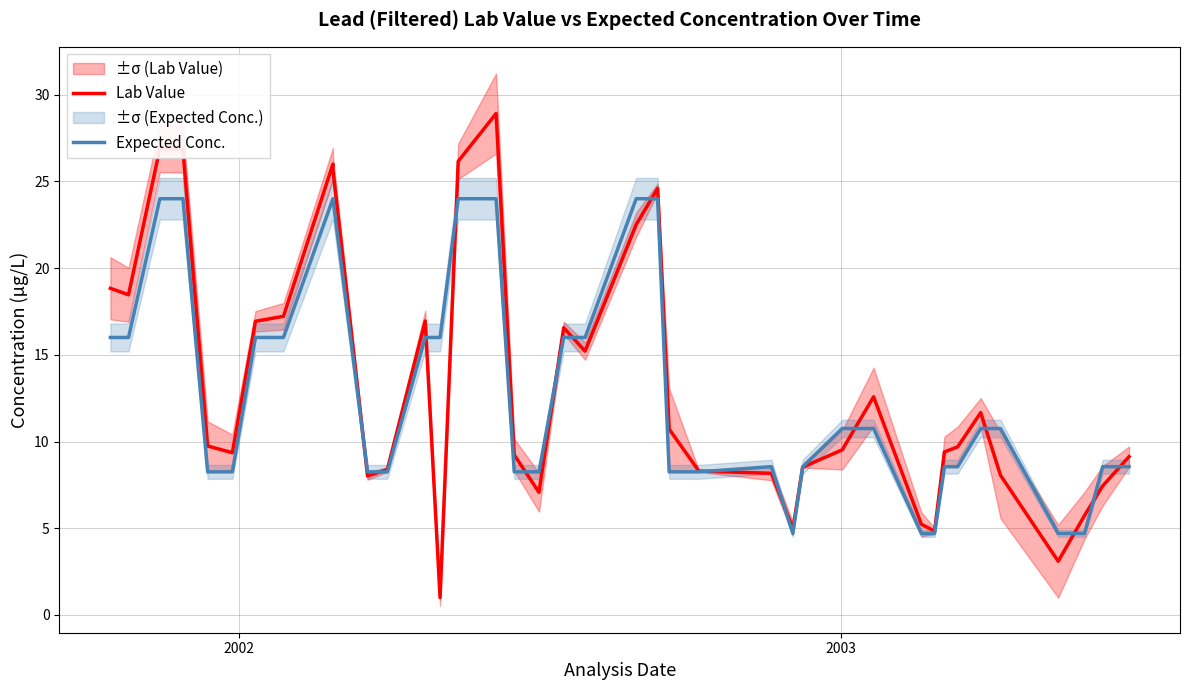

At how many categories does at least one series exceed 8?

34